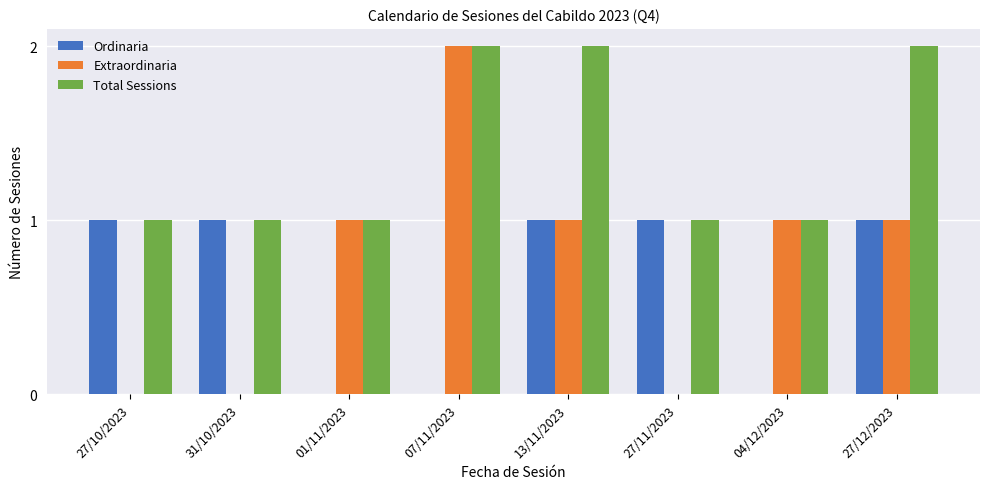

Which series has the widest spread of values?

Extraordinaria